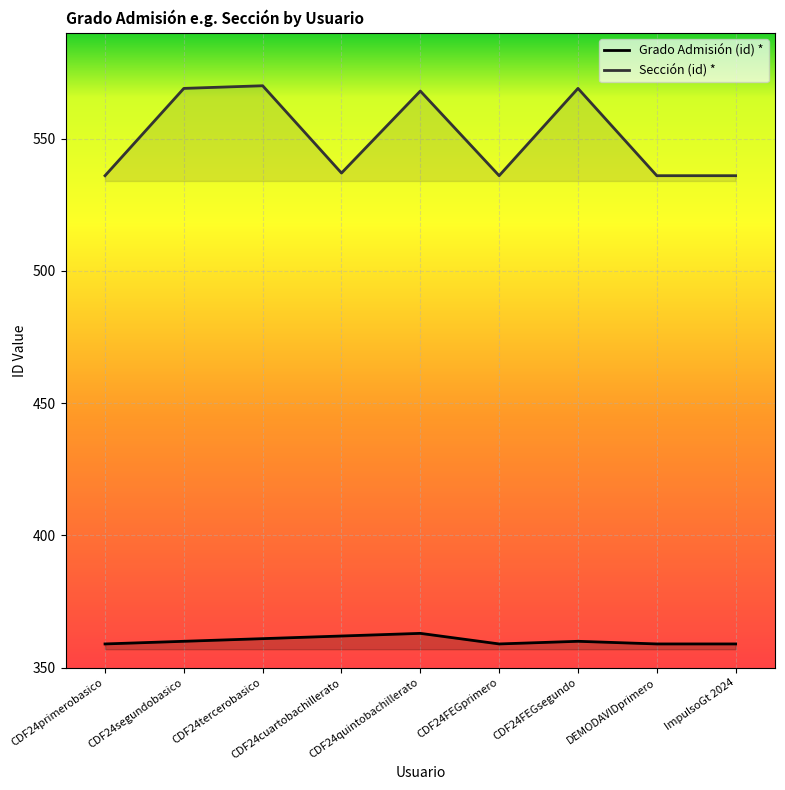

In Grado Admisión (id) *, how many points are lower than both neighbors (excluding endpoints)?

1